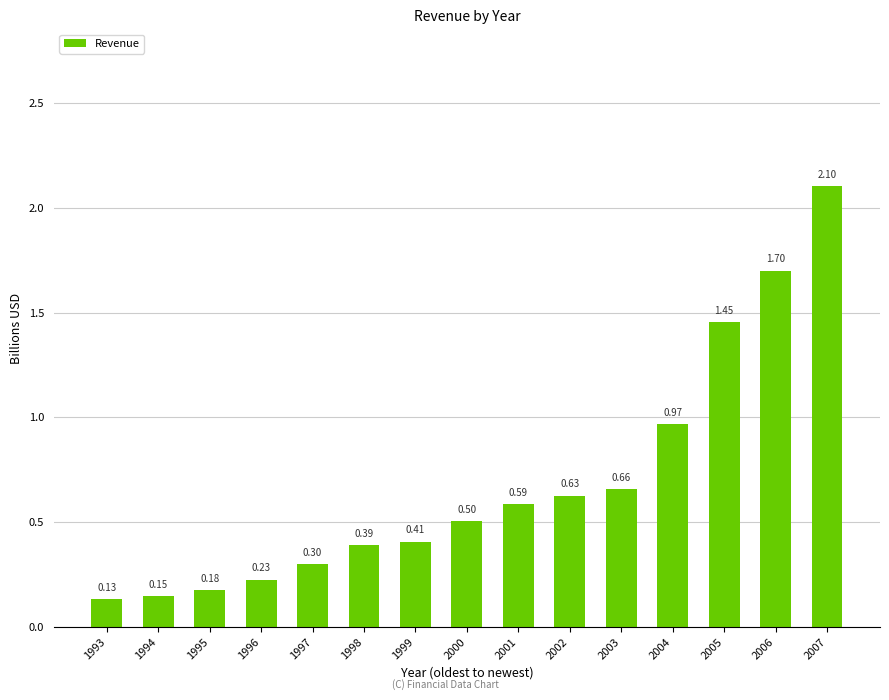

List the labels in order of value, smallest first.

1993, 1994, 1995, 1996, 1997, 1998, 1999, 2000, 2001, 2002, 2003, 2004, 2005, 2006, 2007